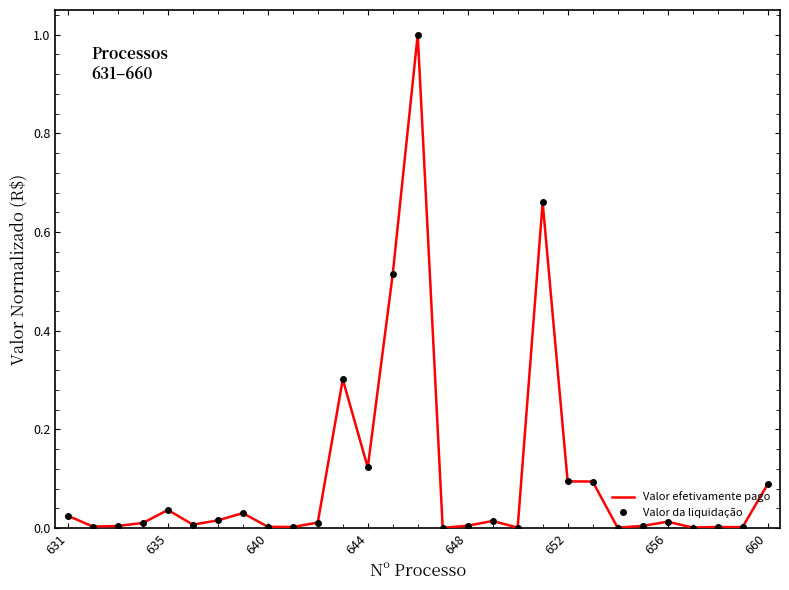

Which has a higher value, 28 or 13?

13